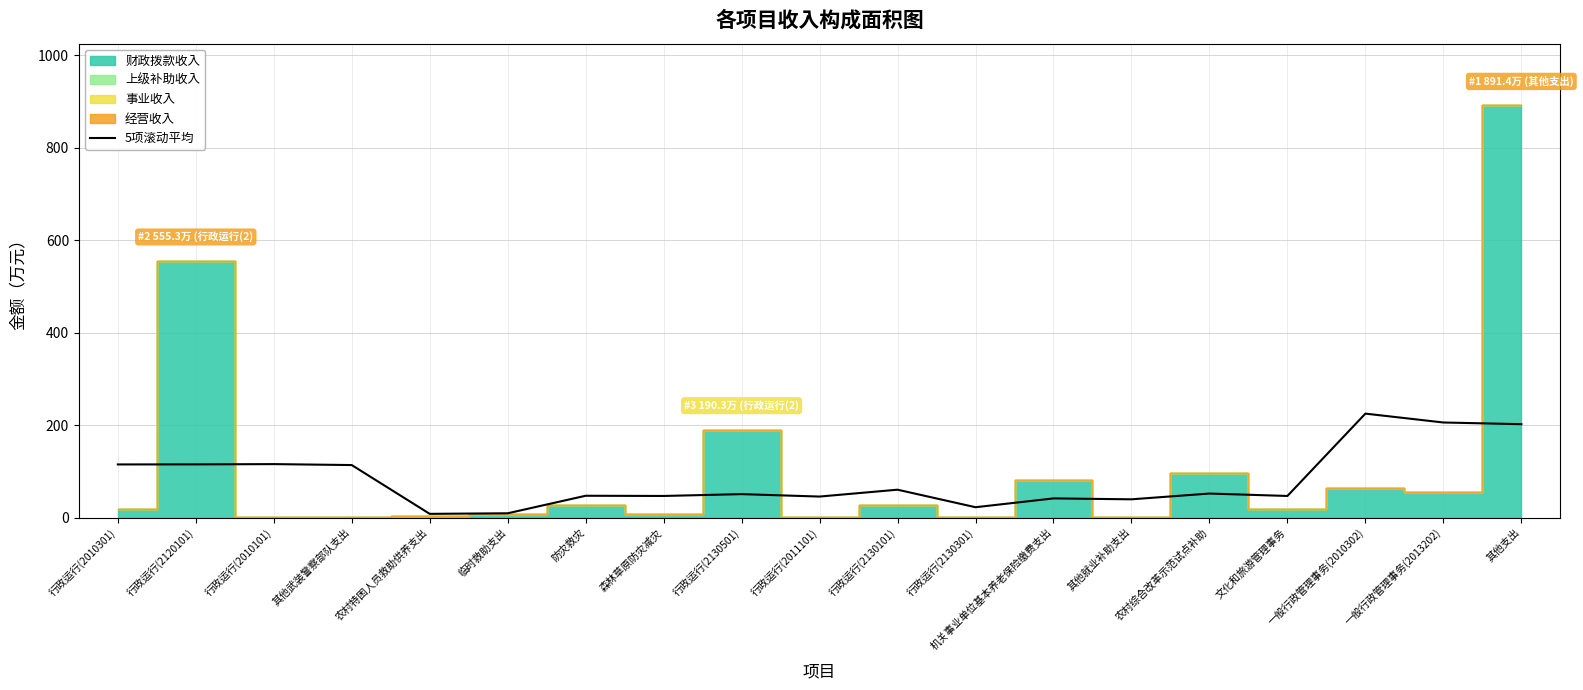

What is the highest value of the 5项滚动平均 series?

224.8